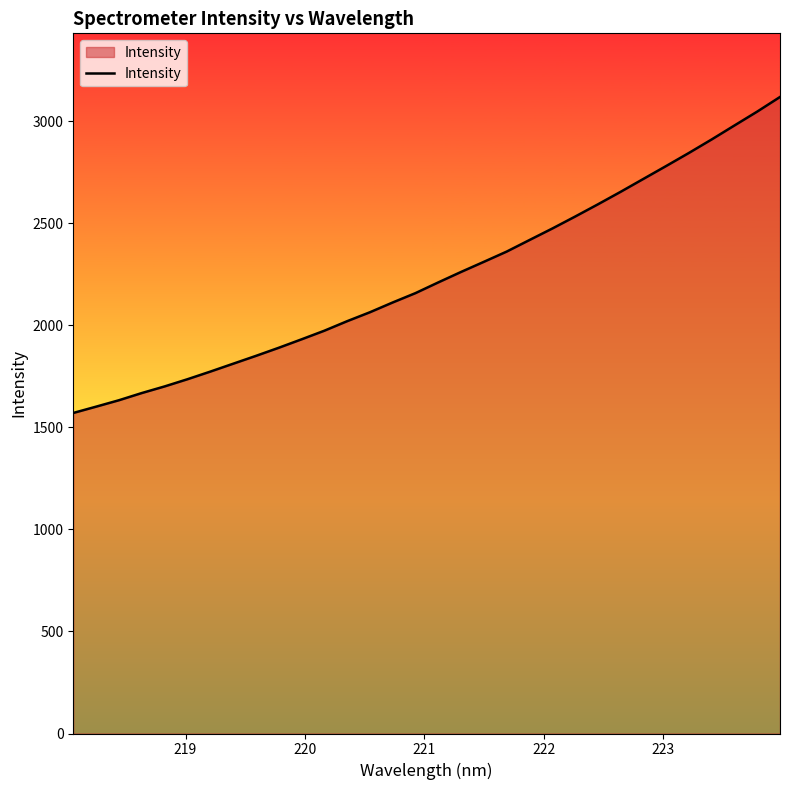

What is the difference between the maximum and minimum values?

1548.2